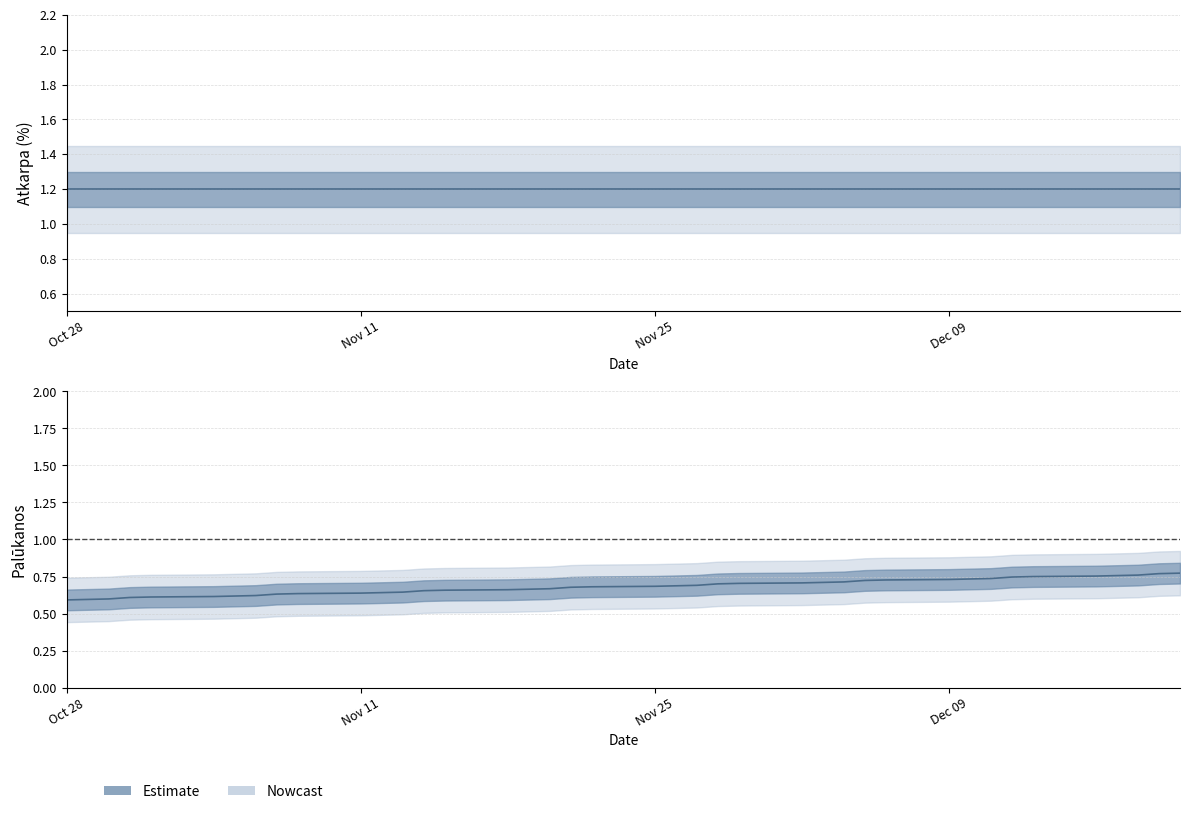

Rank the categories by value from highest to lowest.

2024-12-20, 2024-12-19, 2024-12-18, 2024-12-17, 2024-12-16, 2024-12-13, 2024-12-12, 2024-12-11, 2024-12-10, 2024-12-09, 2024-12-06, 2024-12-05, 2024-12-04, 2024-12-03, 2024-12-02, 2024-11-29, 2024-11-28, 2024-11-27, 2024-11-26, 2024-11-25, 2024-11-22, 2024-11-21, 2024-11-20, 2024-11-19, 2024-11-18, 2024-11-15, 2024-11-14, 2024-11-13, 2024-11-12, 2024-11-11, 2024-11-08, 2024-11-07, 2024-11-06, 2024-11-05, 2024-11-04, 2024-11-01, 2024-10-31, 2024-10-30, 2024-10-29, 2024-10-28